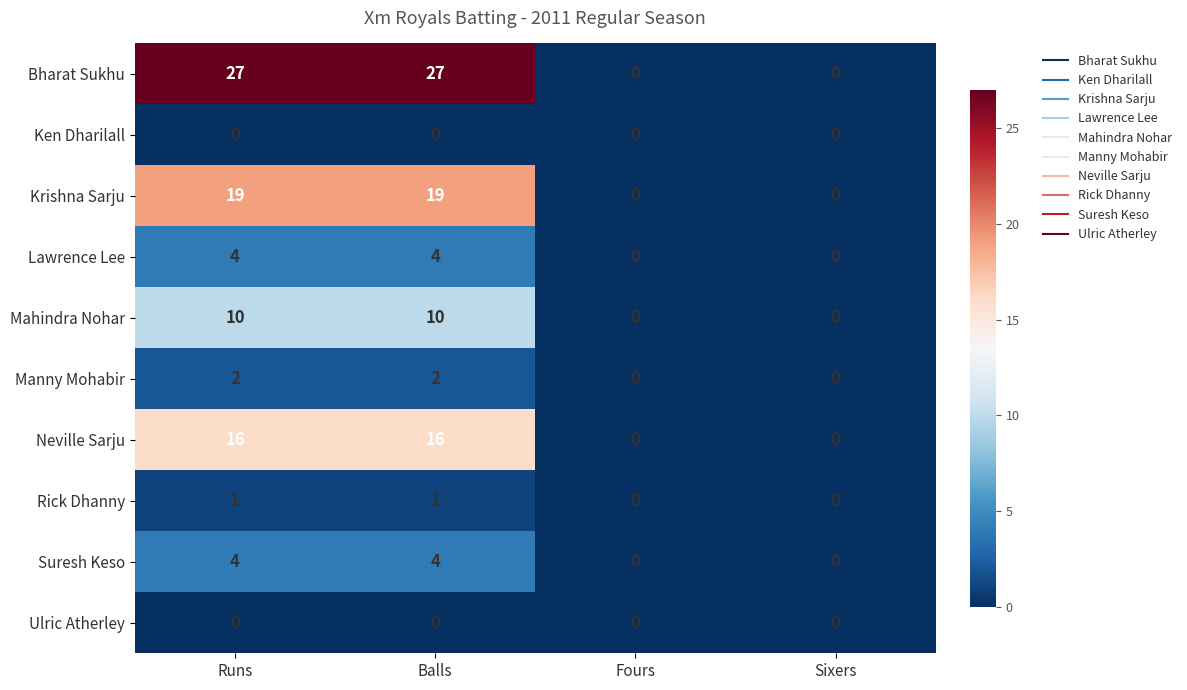

The value of Rick Dhanny at Sixers is 0. True or false?

True